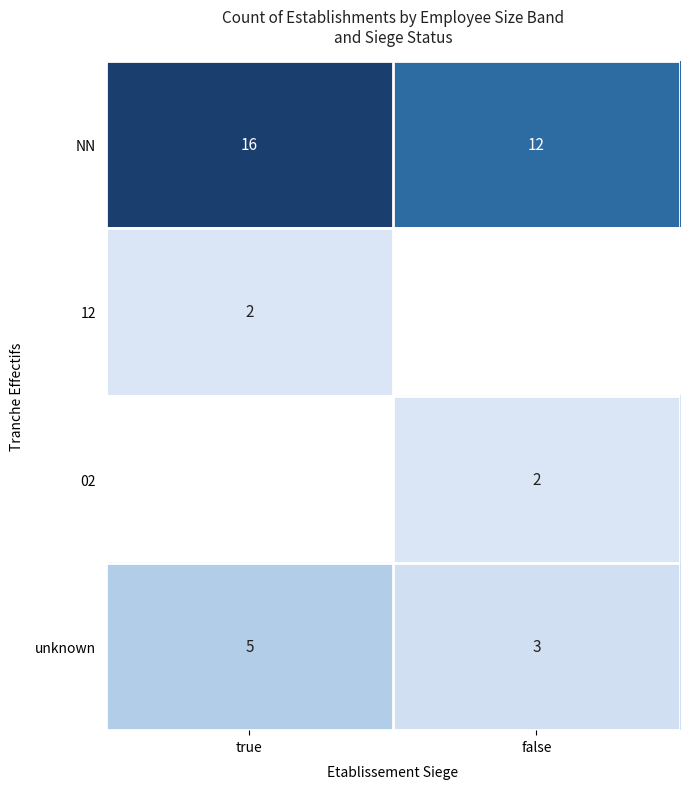

At how many categories does at least one series exceed 12?

1